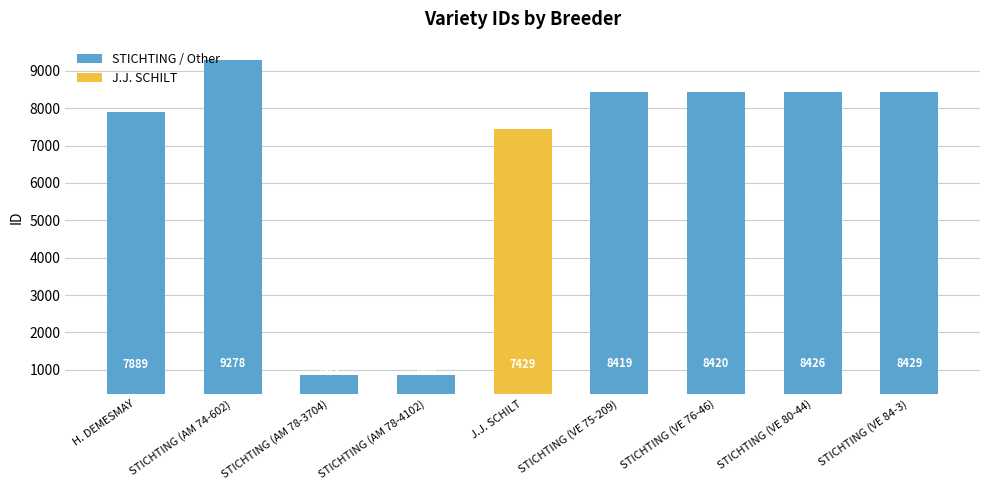

Reading left to right, list all the values displayed in this chart.

7889	9278	863	868	7429	8419	8420	8426	8429